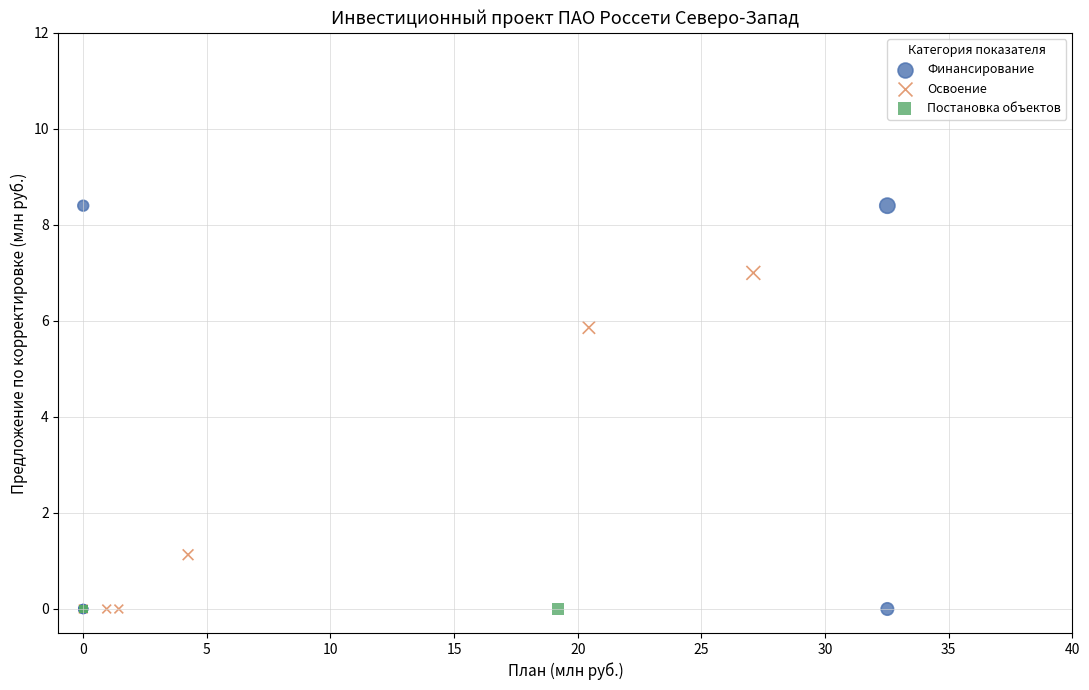

Which series reaches the maximum Y coordinate?

Финансирование